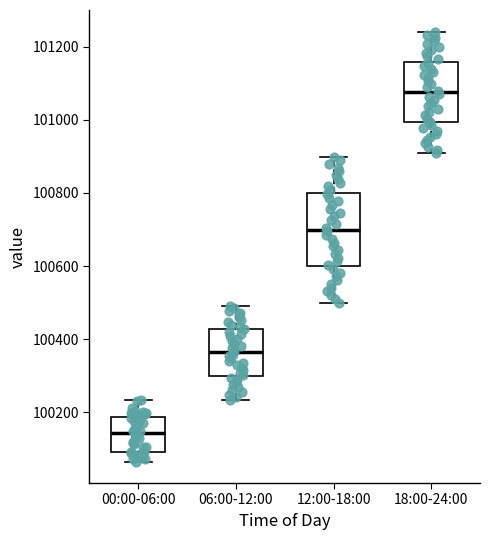

Which box has the highest median line?

18:00-24:00